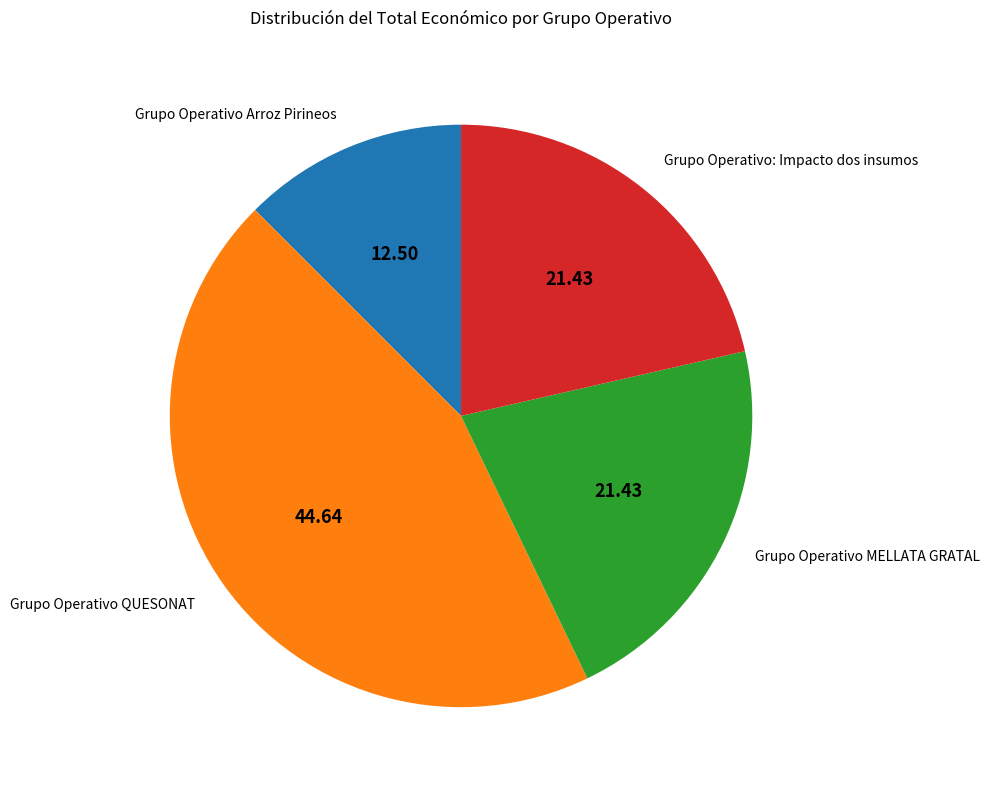

True or false: Grupo Operativo Arroz Pirineos accounts for 20% of the total.

False